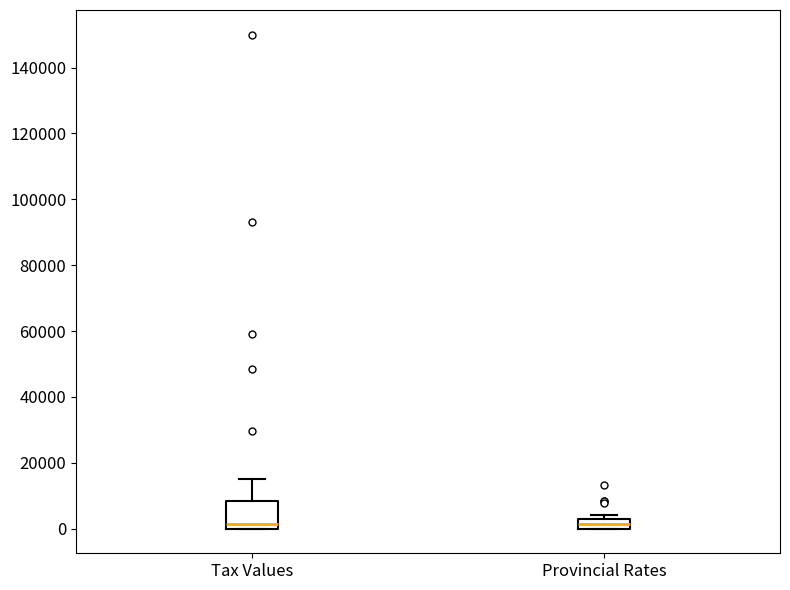

Comparing the boxes themselves (not the whiskers), which one is the tallest?

Tax Values